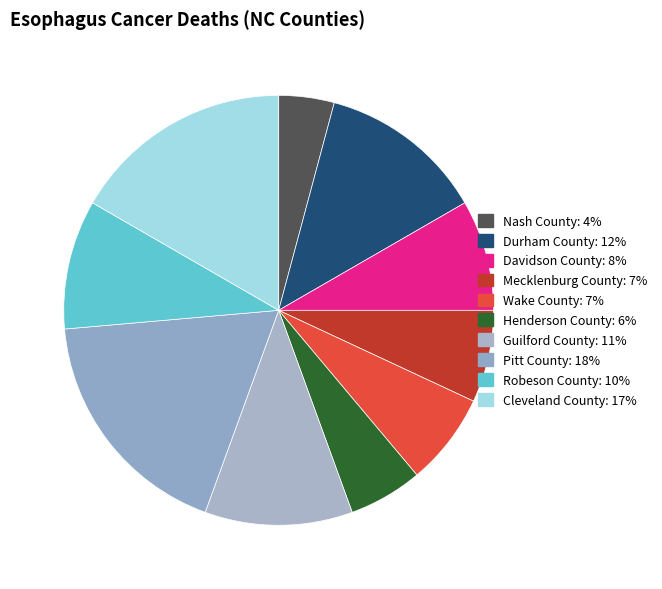

Does Cleveland County represent more than half of the total?

No